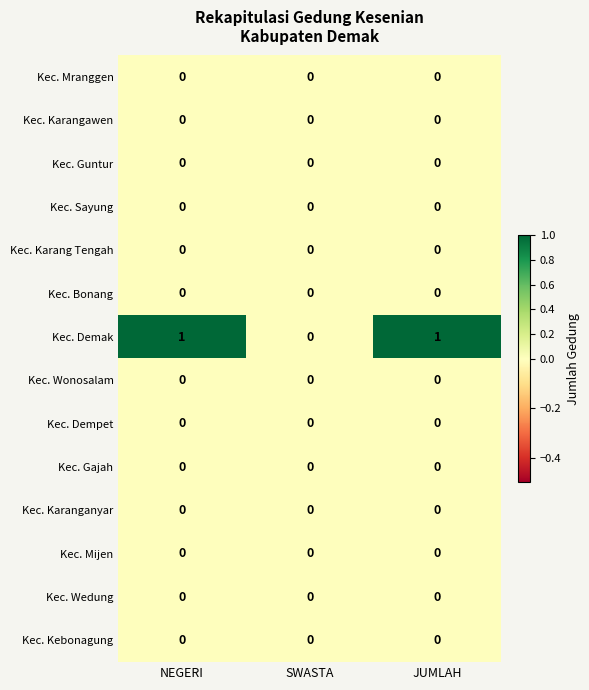

Which series has the largest range (max minus min)?

Kec. Demak